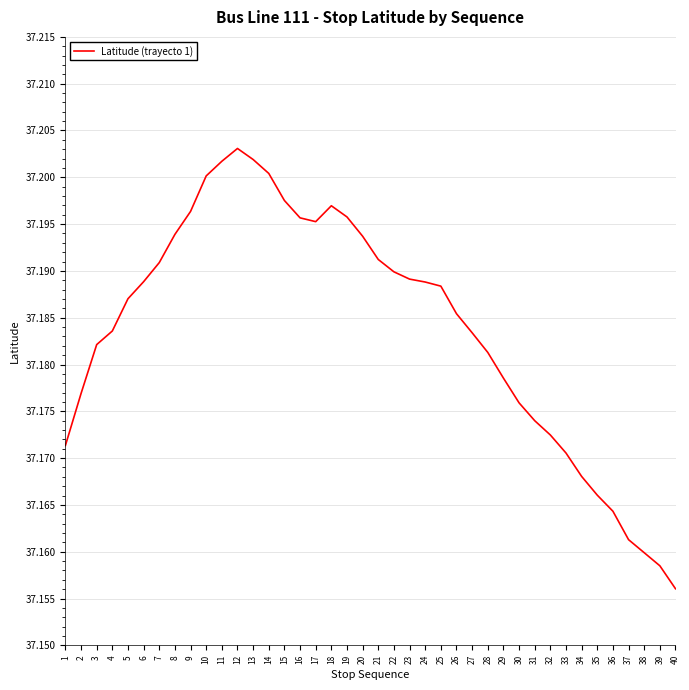

Is this an area chart (filled region under the line)?

No